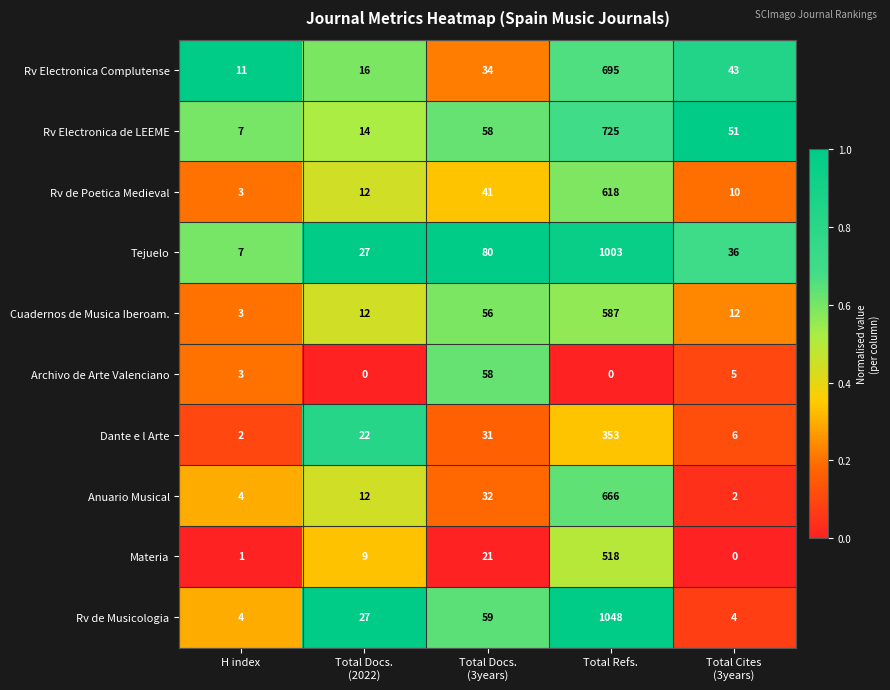

The Dante e l Arte series shows 472 at Total Refs.. True or false?

False